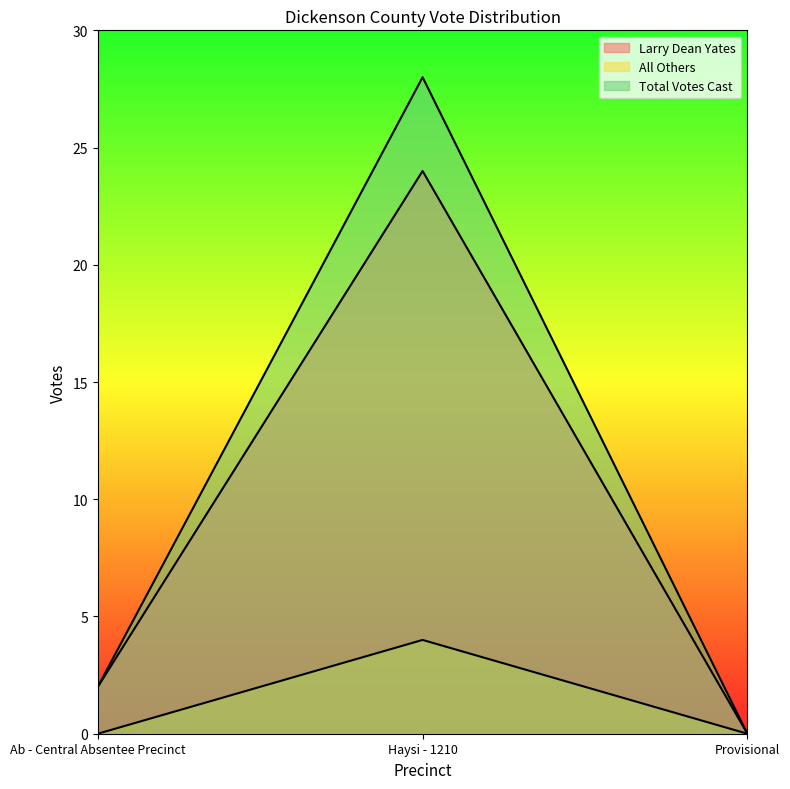

What are all the series names shown in the legend?

Larry Dean Yates, All Others, Total Votes Cast